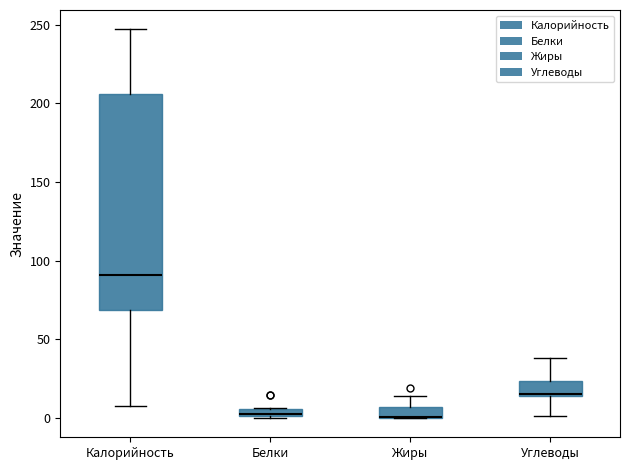

Where is the lower edge of the box for Белки on the y-axis? The values are not printed on the chart, so give them approximately, as read against the axis.

0